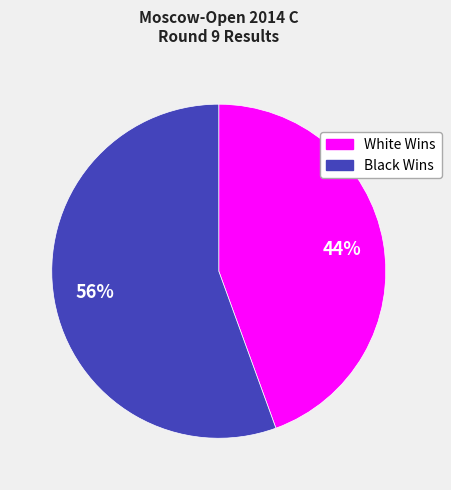

To the nearest percent, what is the average slice percentage?

50%